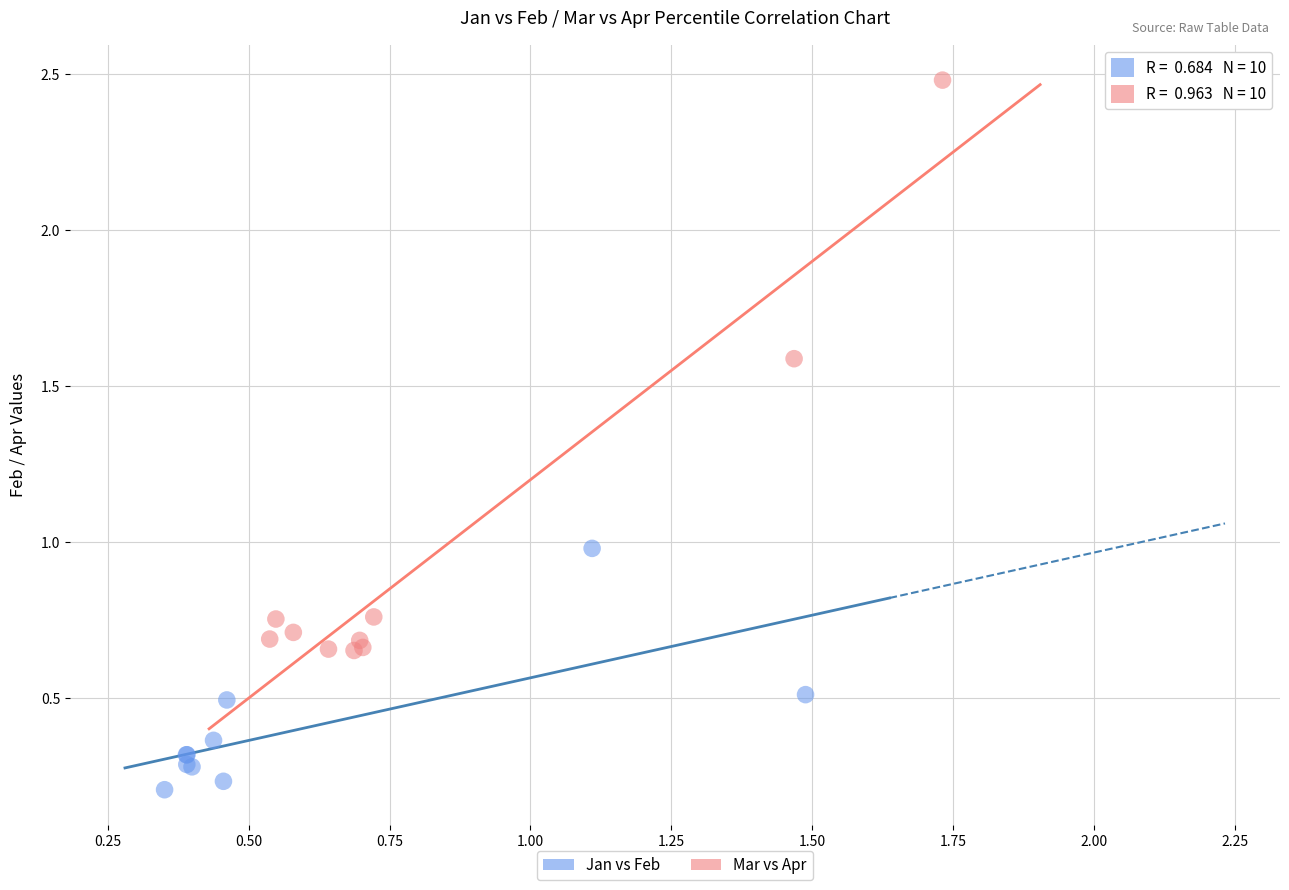

What are all the series names shown in the legend?

Jan vs Feb, Mar vs Apr